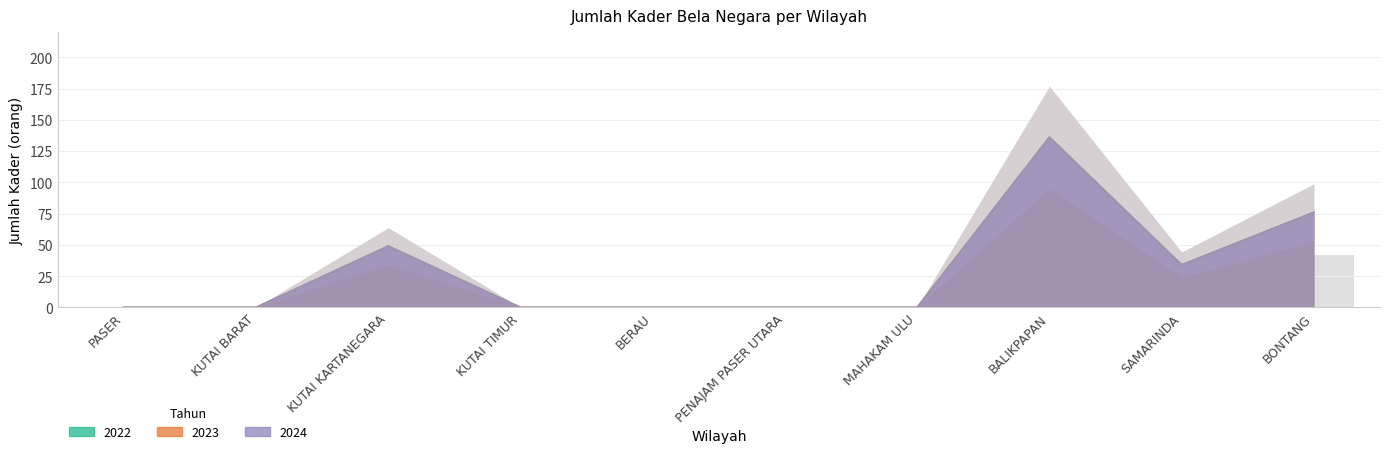

Which series changed the most between KUTAI KARTANEGARA and MAHAKAM ULU?

2022